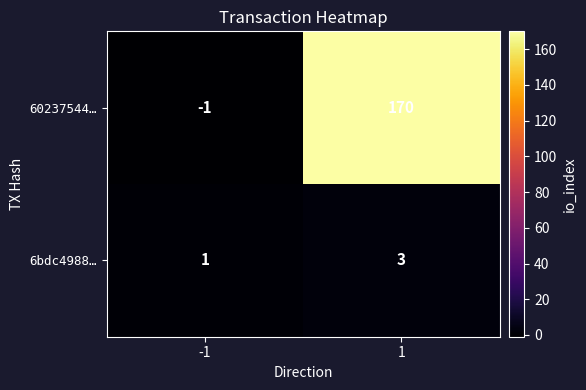

At 1, list the series in order from largest to smallest.

60237544…, 6bdc4988…